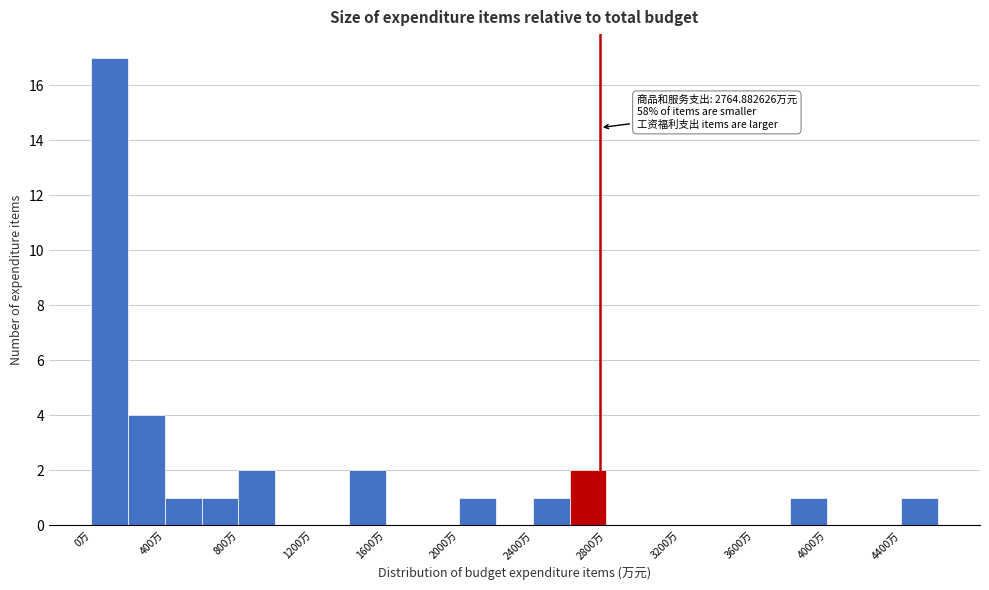

Over which range of the x-axis is the bar tallest?

0 to 200